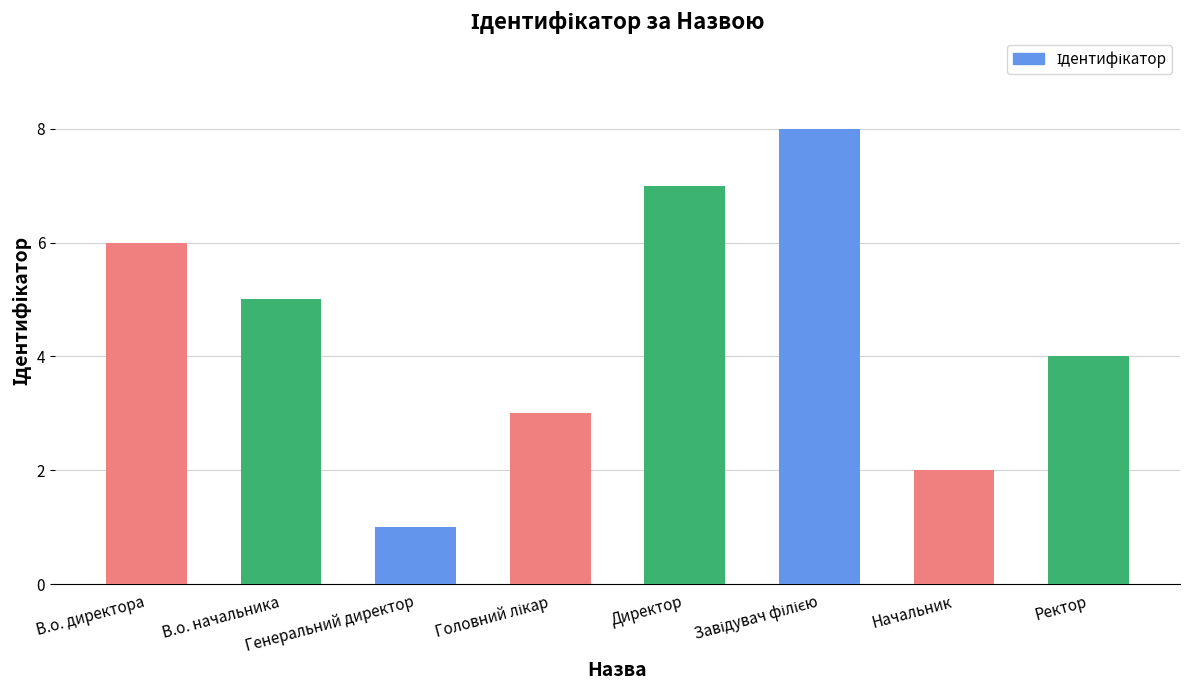

Approximately how many times larger is the value at Генеральний директор compared to Директор?

0.1